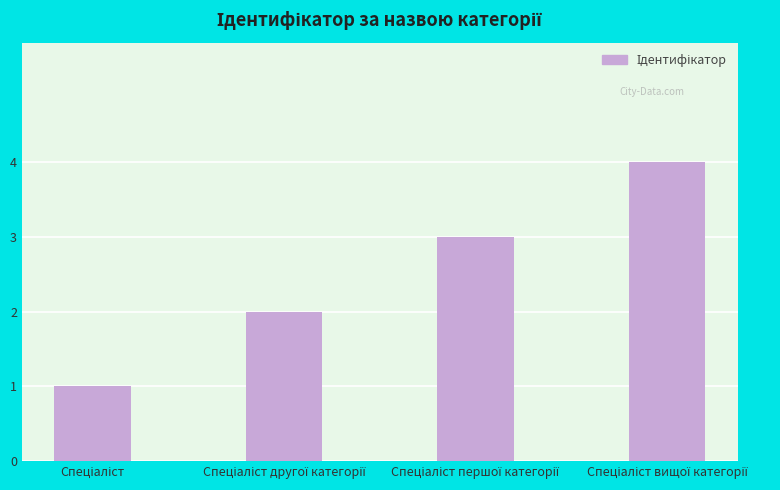

What is the difference between the maximum and minimum values?

3